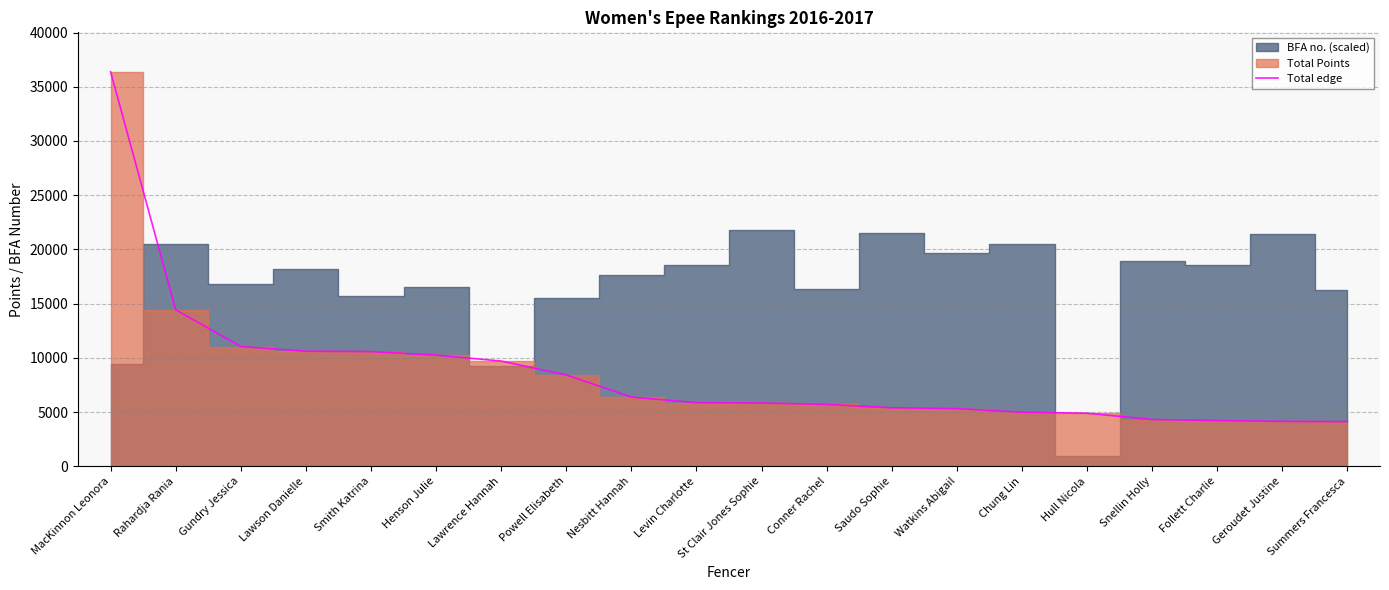

The chart shows a value of 14036 at Powell Elisabeth. True or false?

False